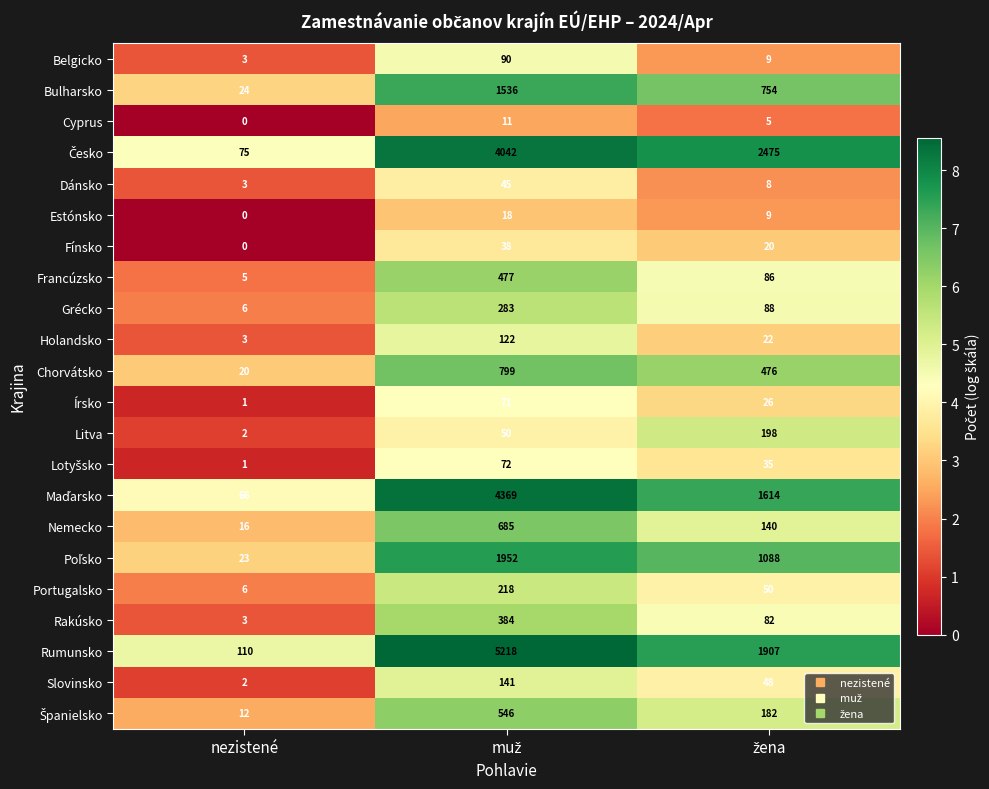

The value of Dánsko at nezistené is 3. True or false?

True